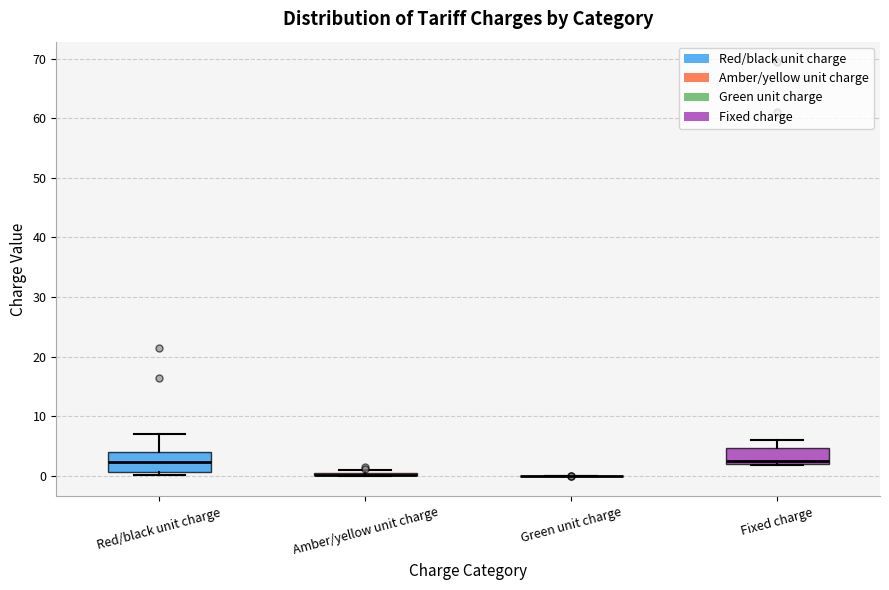

Reading left to right, transcribe this box plot: for each box, give where its median line is, the range the box spans, and where its two whiskers end, as read against the y-axis. The values are not printed on the chart, so give them approximately, as read against the axis.

Red/black unit charge: median 2, box 1 to 4, whiskers 0 to 7
Amber/yellow unit charge: box collapsed to a line at 0, whiskers 0 to 1
Green unit charge: box collapsed to a line at 0, whiskers 0 to 0
Fixed charge: median 3, box 2 to 5, whiskers 2 to 6